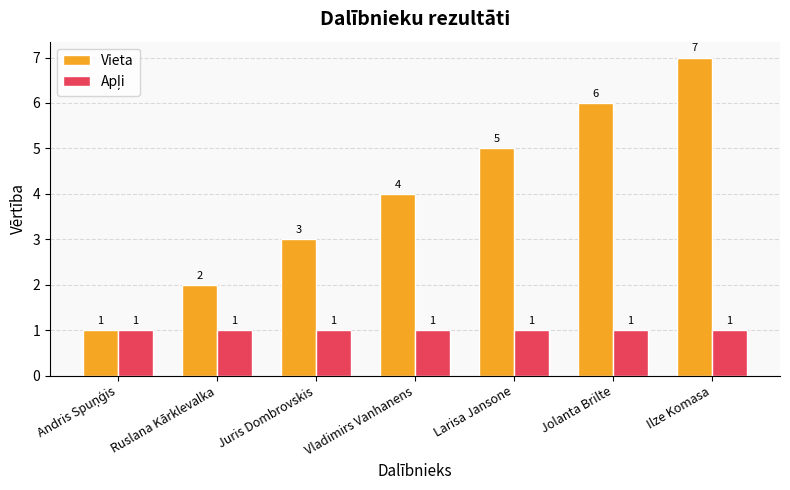

What is the difference between the Vieta values at Ilze Komasa and Vladimirs Vanhanens?

3